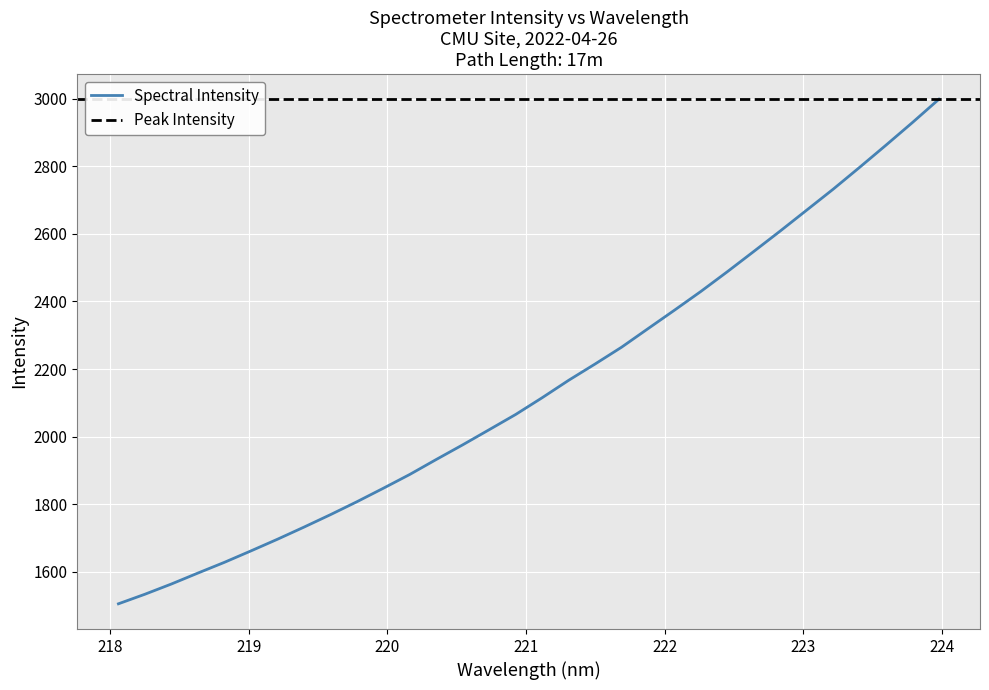

Rank the categories by value from highest to lowest.

223.9802, 223.7895, 223.5987, 223.408, 223.2172, 223.0264, 222.8355, 222.6447, 222.4538, 222.263, 222.0721, 221.8812, 221.6902, 221.4993, 221.3083, 221.1174, 220.9264, 220.7354, 220.5444, 220.3533, 220.1623, 219.9712, 219.7801, 219.589, 219.3979, 219.2067, 219.0156, 218.8244, 218.6332, 218.442, 218.2508, 218.0596